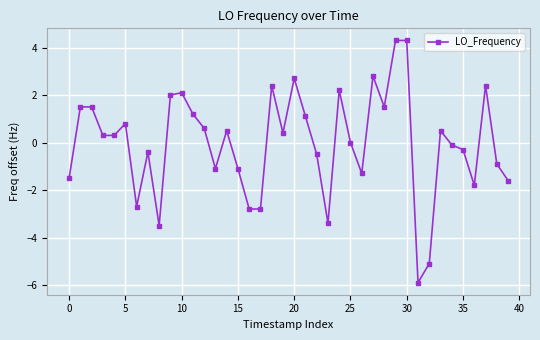

True or false: the data has more than 0 interior local peaks.

True